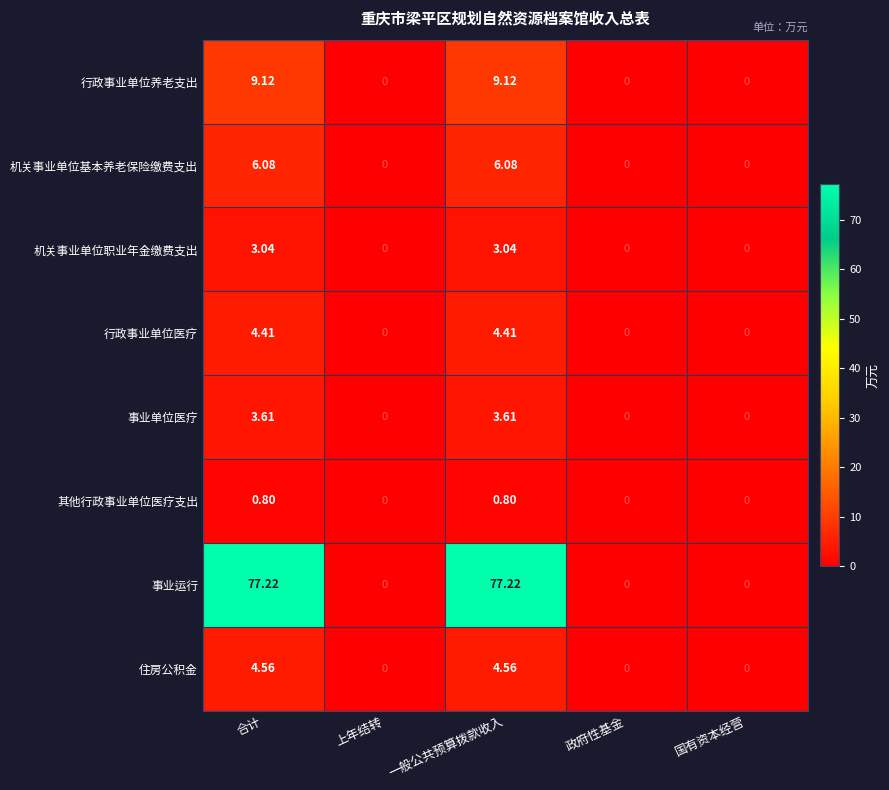

At how many categories does at least one series exceed 51?

2